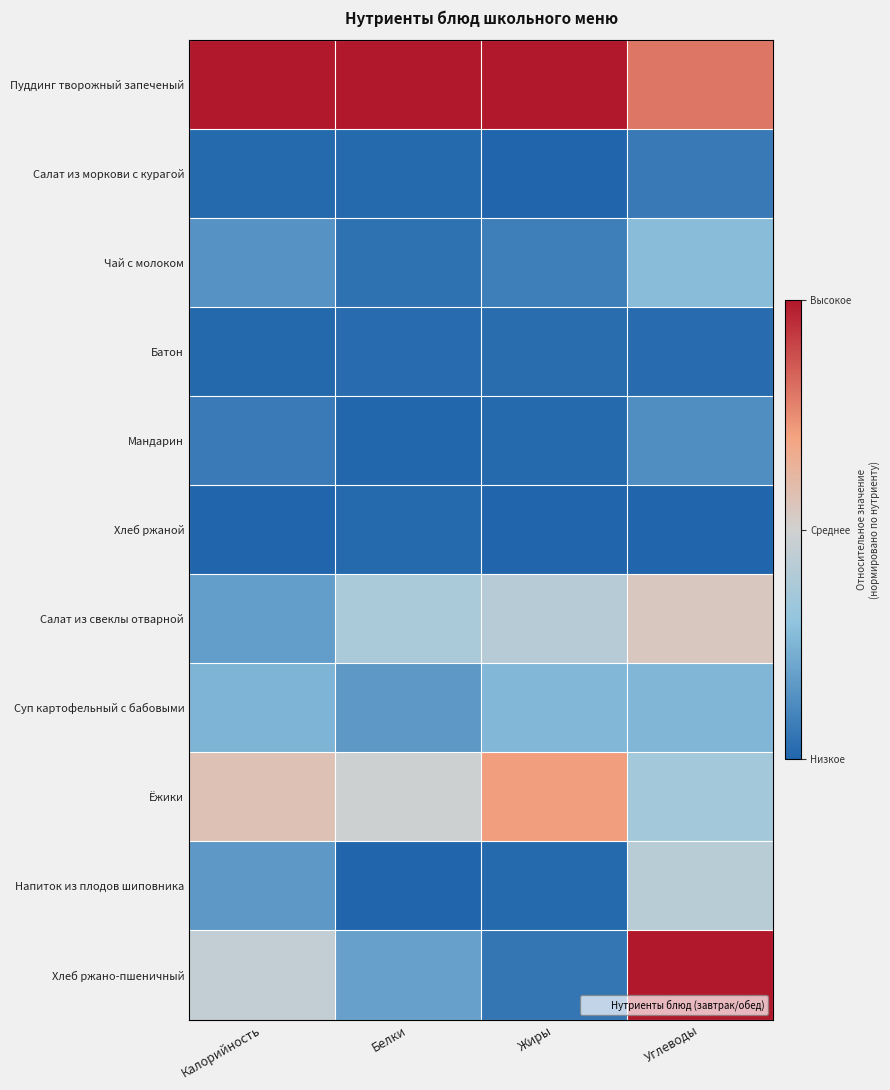

Which has a higher value, Калорийность or Углеводы?

Калорийность